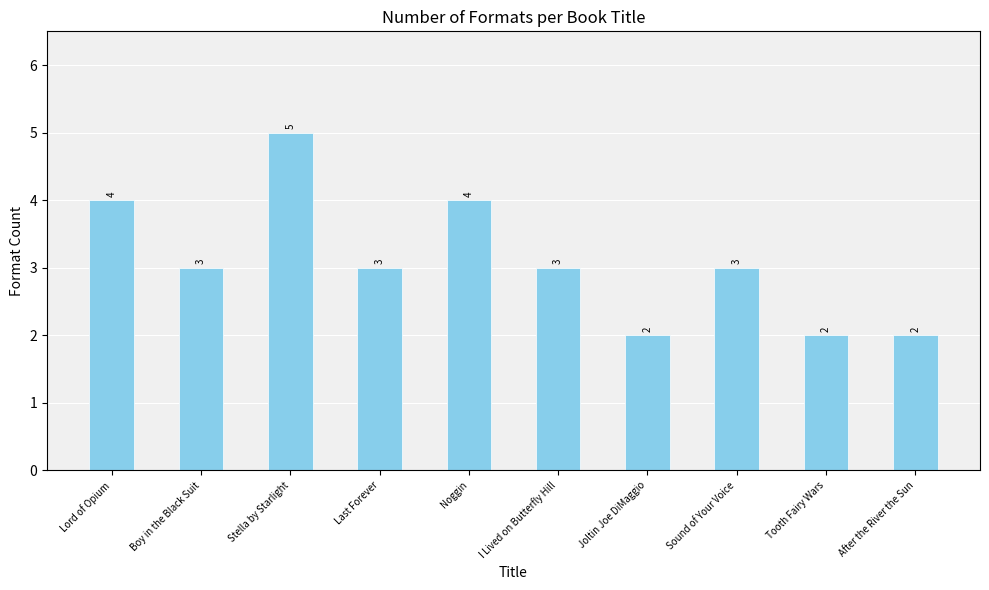

At which category does the chart reach its peak across all series?

Stella by Starlight